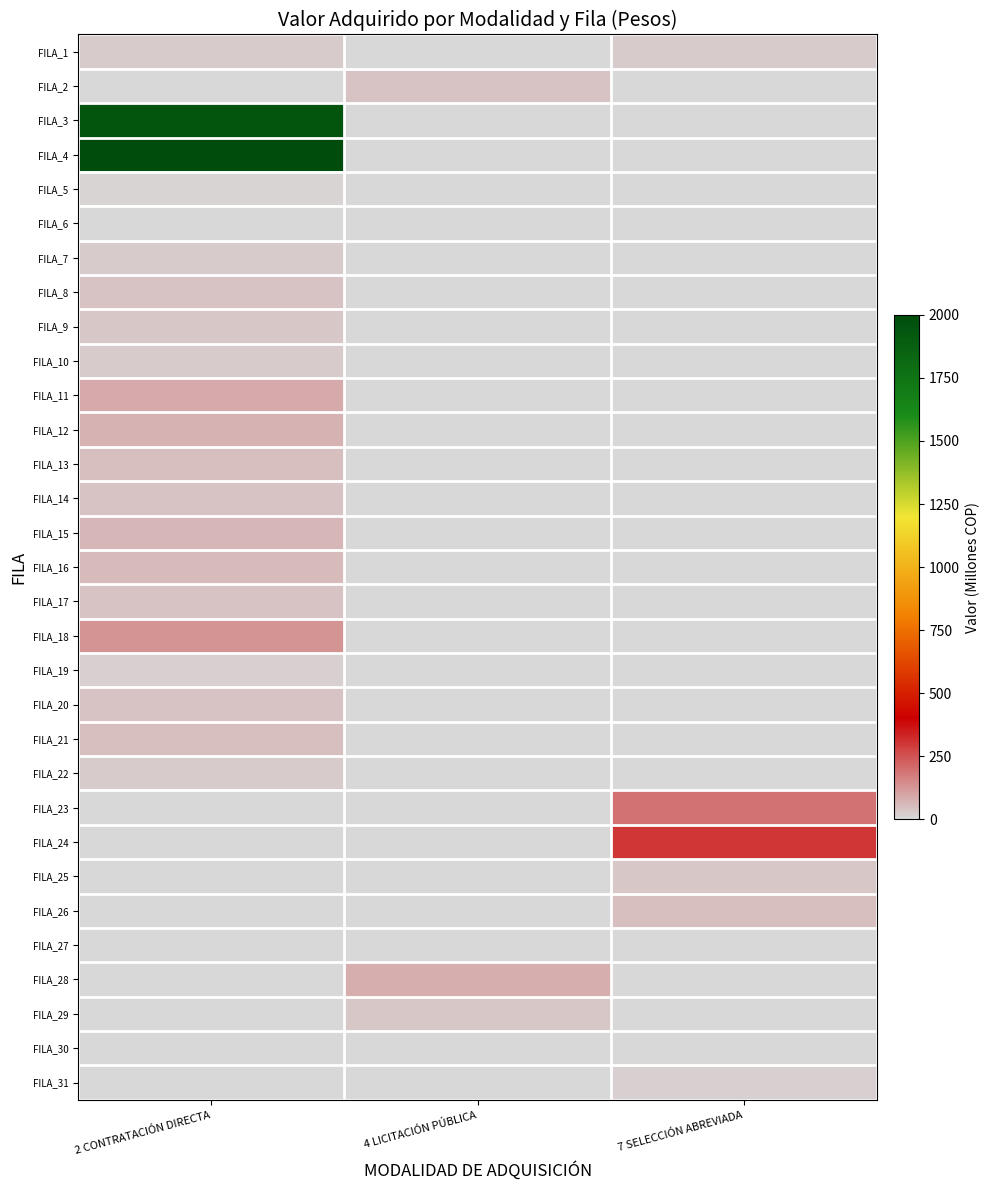

What is the difference between the highest and lowest values at 2 CONTRATACIÓN DIRECTA?

2000.0